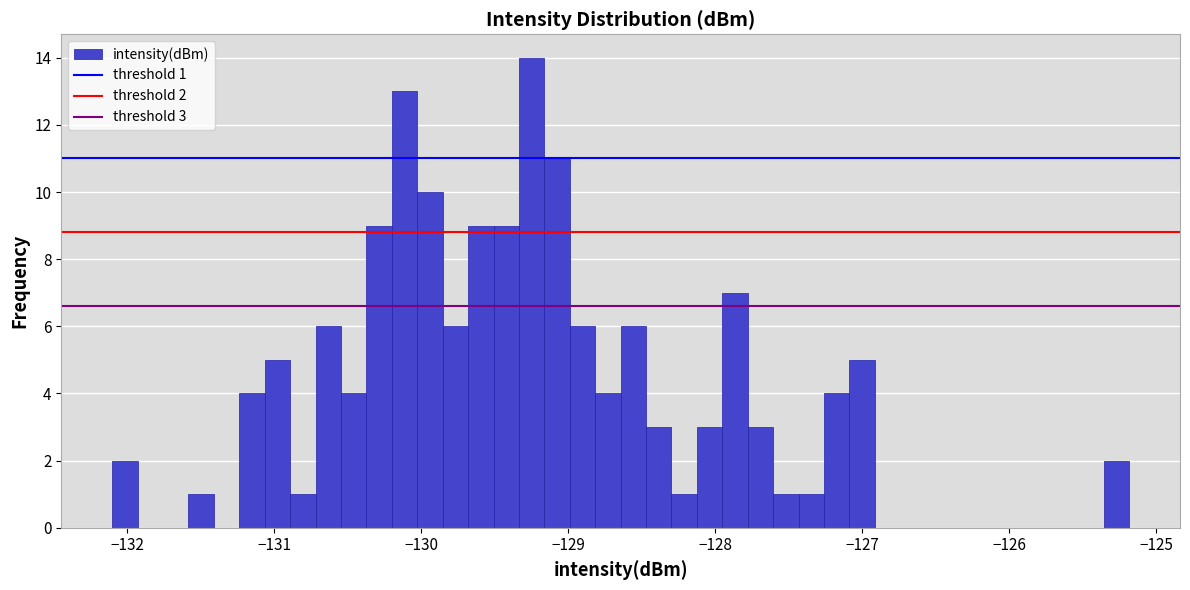

Read against the x-axis, roughly where is the centre of the tallest bar?

-129.2